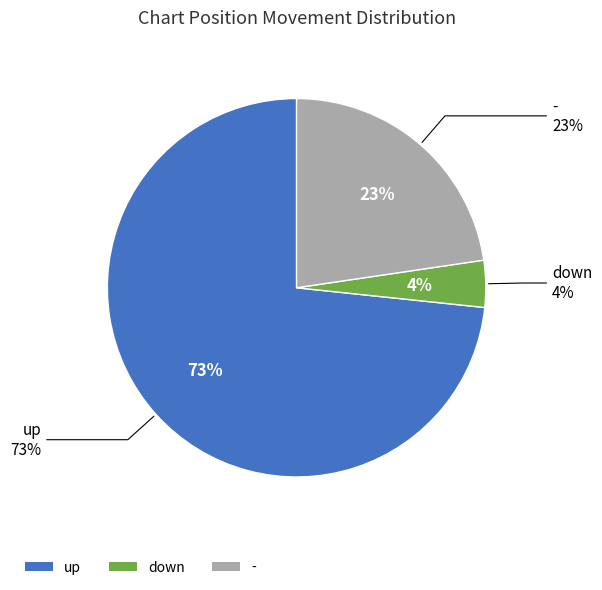

How many segments does this pie chart have?

3